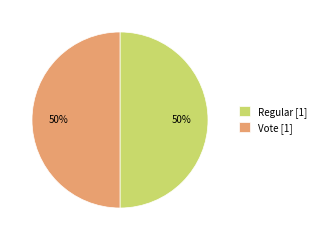

To the nearest percent, what is the difference between the Vote and Regular slice percentages?

0%